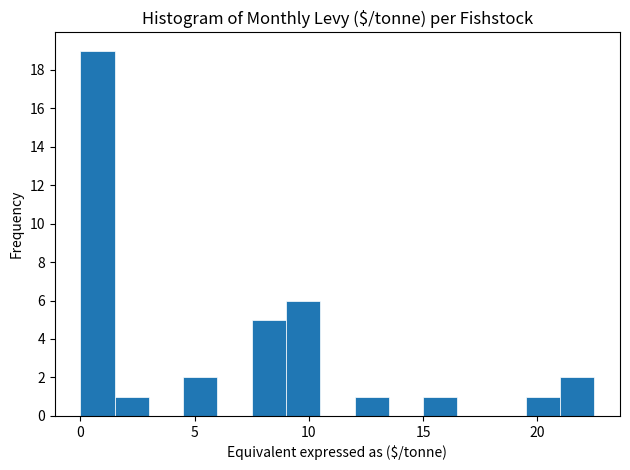

Read against the x-axis, roughly where is the centre of the tallest bar?

1.0